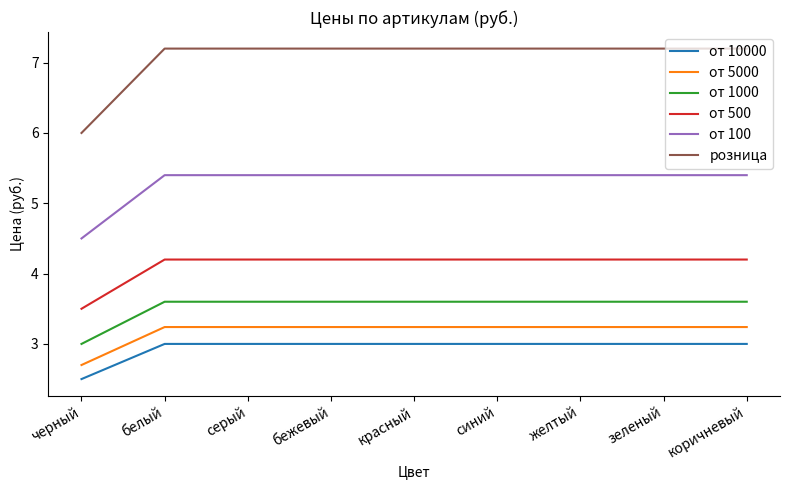

Reading left to right, extract all data points from this chart.

от 10000: черный=2.5	белый=3.0	серый=3.0	бежевый=3.0	красный=3.0	синий=3.0	желтый=3.0	зеленый=3.0	коричневый=3.0
от 5000: черный=2.7	белый=3.2	серый=3.2	бежевый=3.2	красный=3.2	синий=3.2	желтый=3.2	зеленый=3.2	коричневый=3.2
от 1000: черный=3.0	белый=3.6	серый=3.6	бежевый=3.6	красный=3.6	синий=3.6	желтый=3.6	зеленый=3.6	коричневый=3.6
от 500: черный=3.5	белый=4.2	серый=4.2	бежевый=4.2	красный=4.2	синий=4.2	желтый=4.2	зеленый=4.2	коричневый=4.2
от 100: черный=4.5	белый=5.4	серый=5.4	бежевый=5.4	красный=5.4	синий=5.4	желтый=5.4	зеленый=5.4	коричневый=5.4
розница: черный=6.0	белый=7.2	серый=7.2	бежевый=7.2	красный=7.2	синий=7.2	желтый=7.2	зеленый=7.2	коричневый=7.2